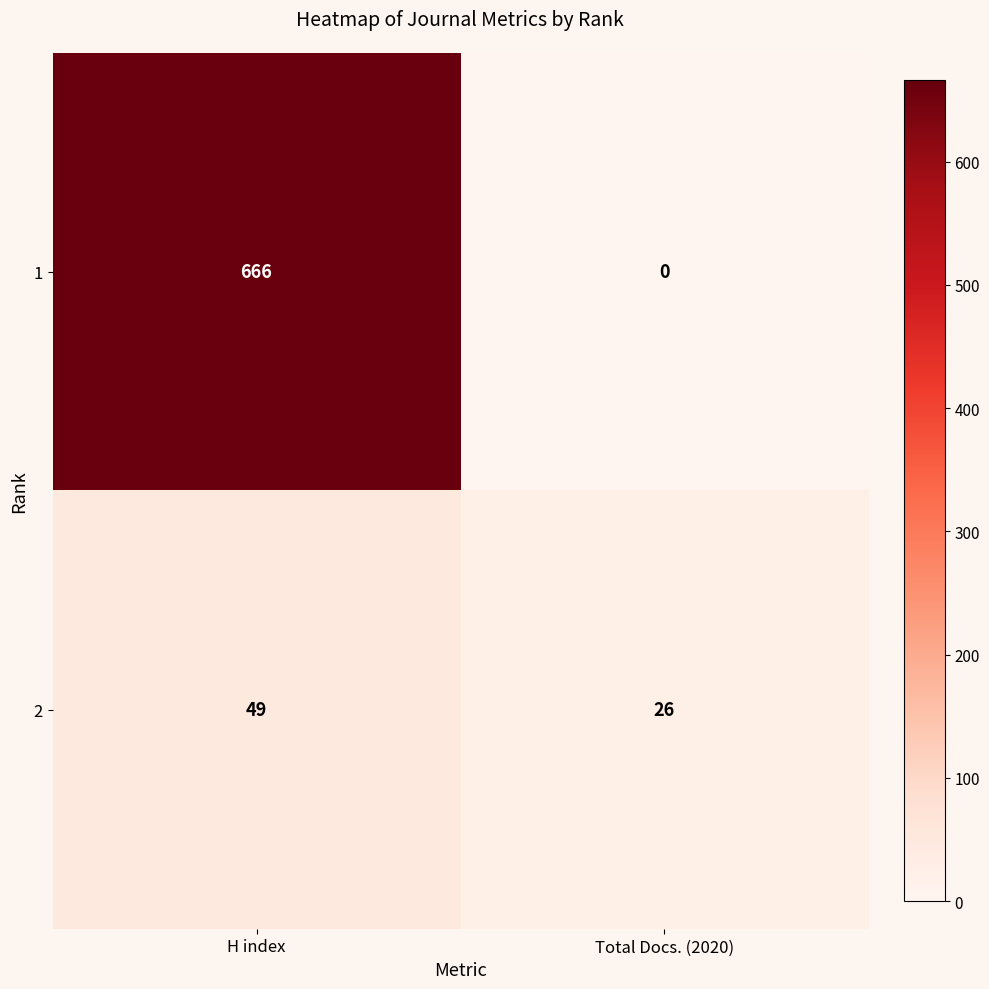

What value does the 1 series have at H index, to the nearest 10?

670